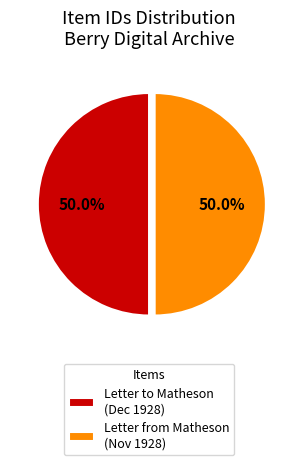

Is the sum of Letter from Matheson (Nov 1928) and Letter to Matheson (Dec 1928) greater than half?

Yes